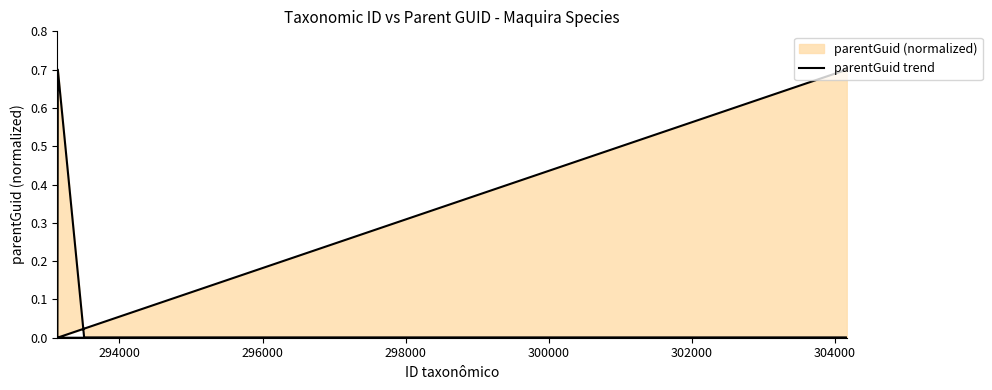

How many positive values are there?

2